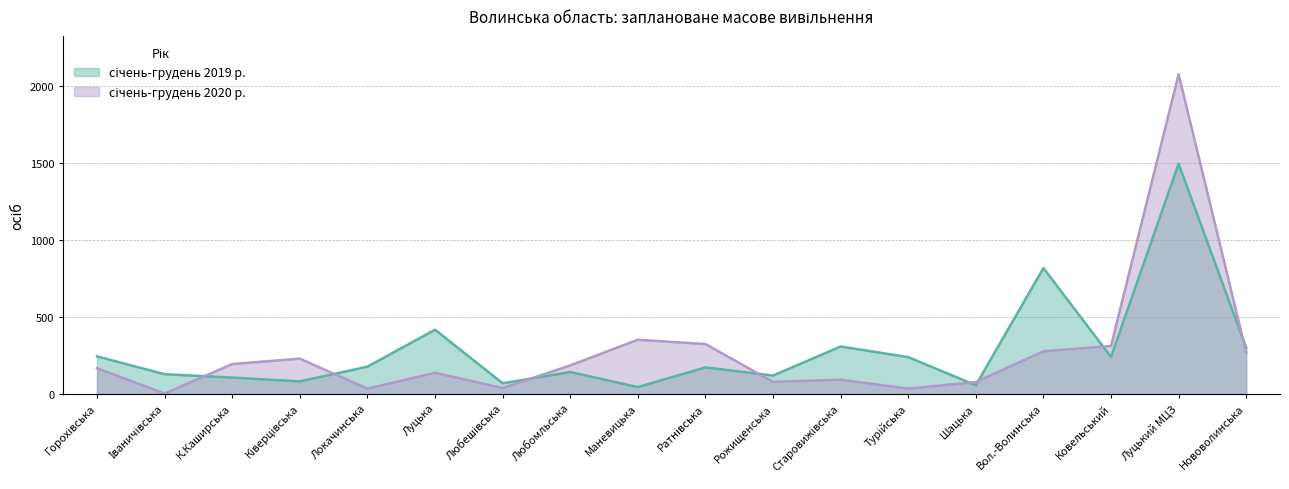

At which label does січень-грудень 2019 р. first exceed 177?

Горохівська